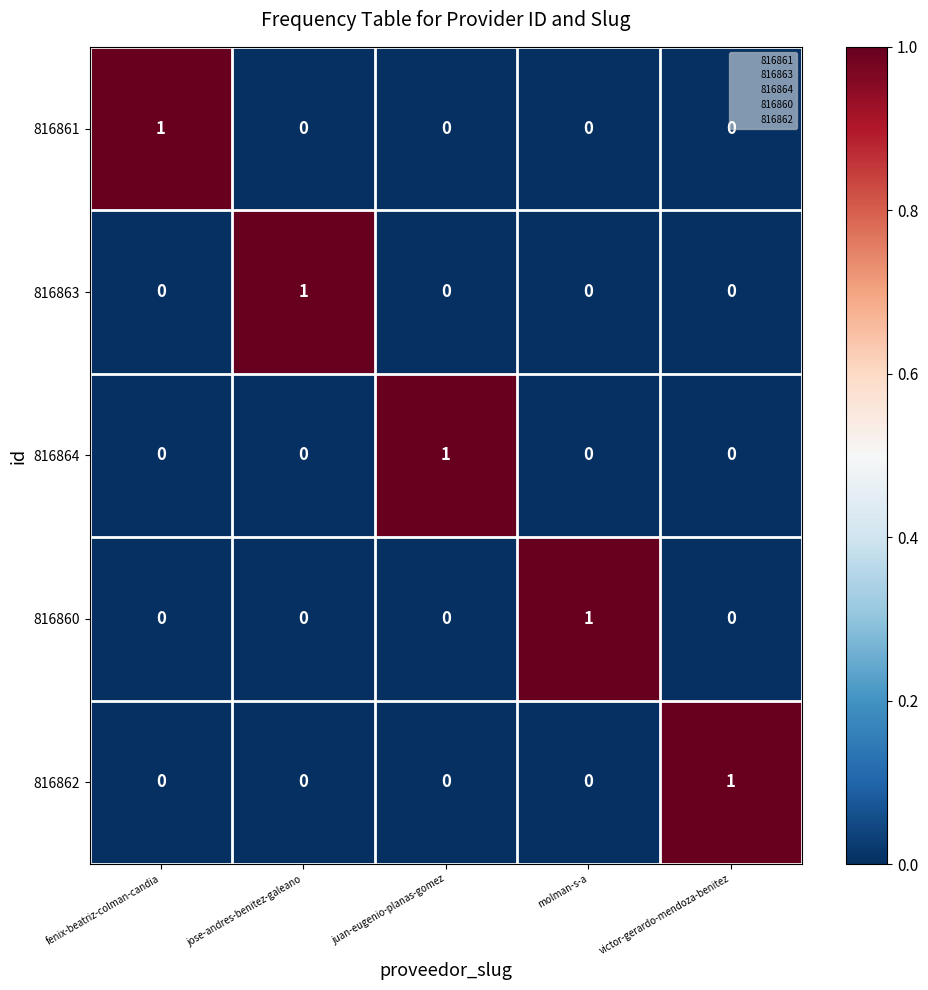

At how many categories does at least one series exceed 0?

5